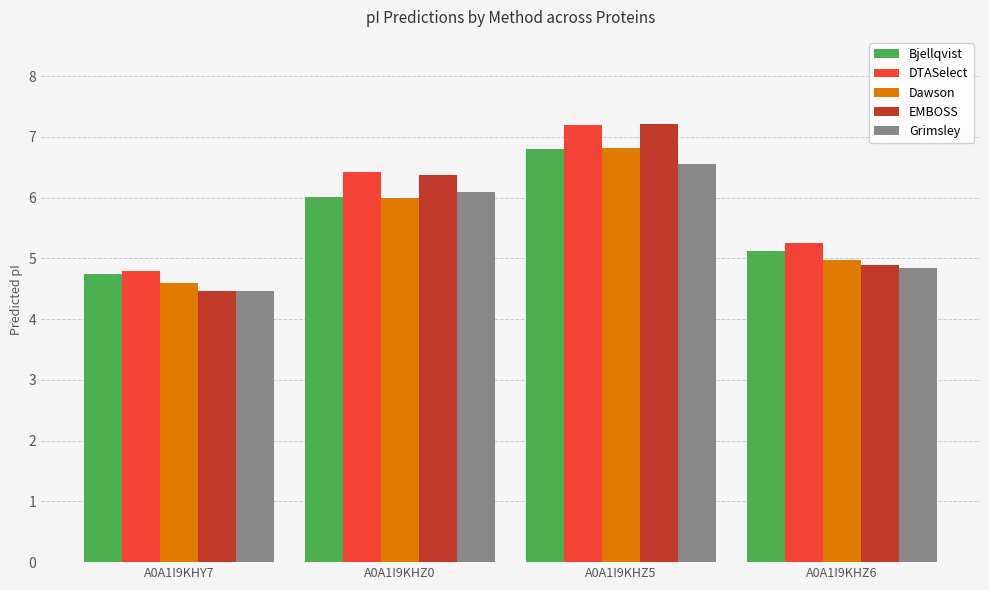

List the labels in order of Grimsley value, smallest first.

A0A1I9KHY7, A0A1I9KHZ6, A0A1I9KHZ0, A0A1I9KHZ5